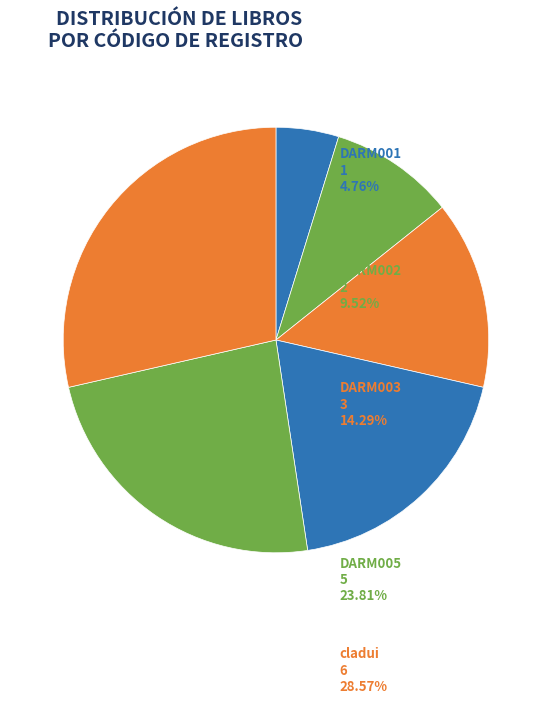

How many slices are in this pie chart?

6